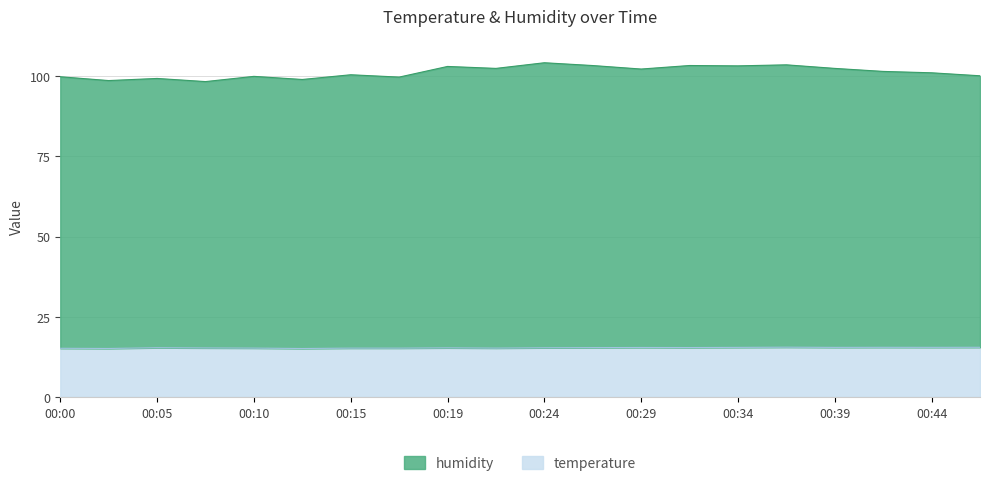

List the series in order of their peak value, highest first.

humidity, temperature